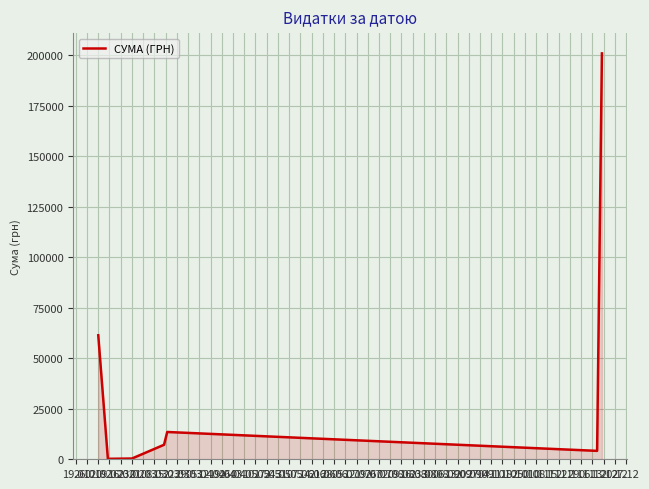

How many interior local valleys (lower than both neighbors) does the data have?

2